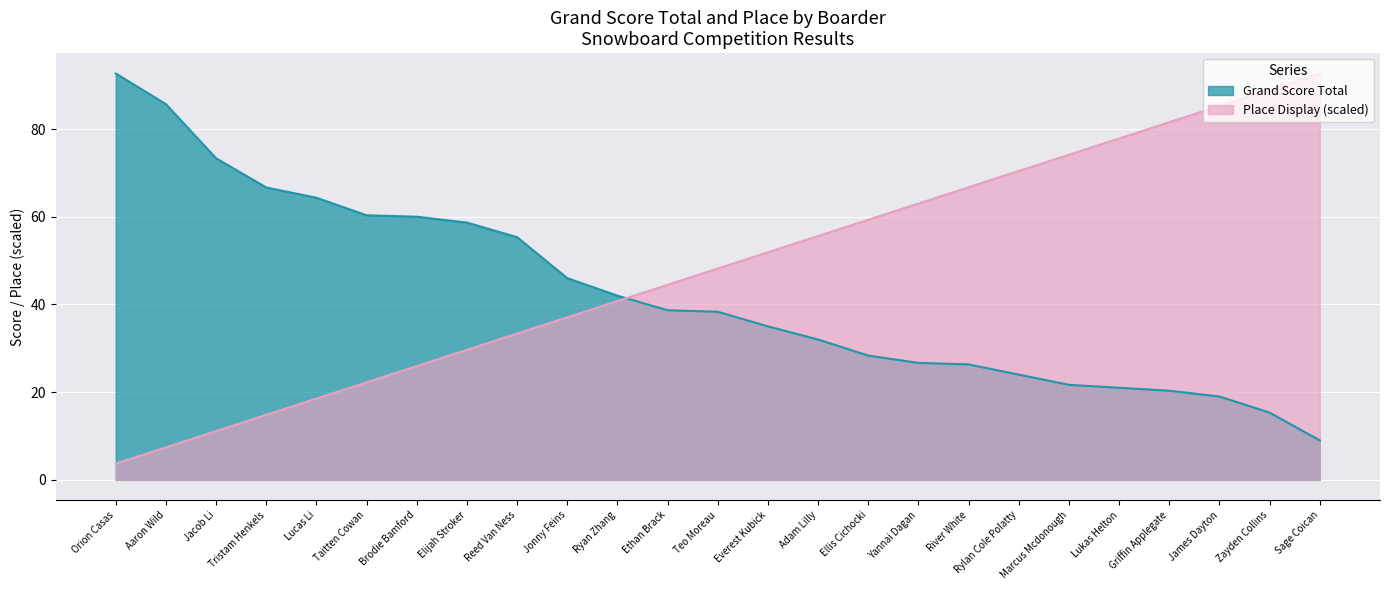

What are all the series names shown in the legend?

Grand Score Total, Place Display (scaled)